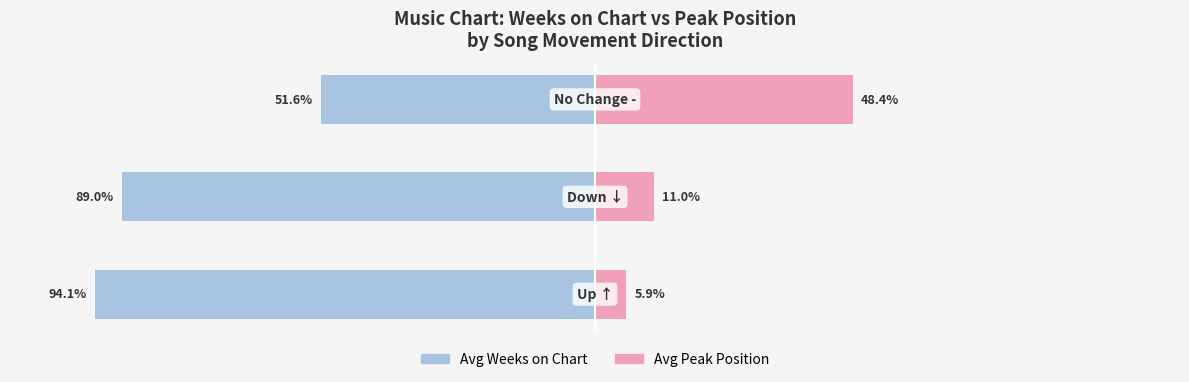

Where does the Avg Weeks on Chart series first go above -88?

2